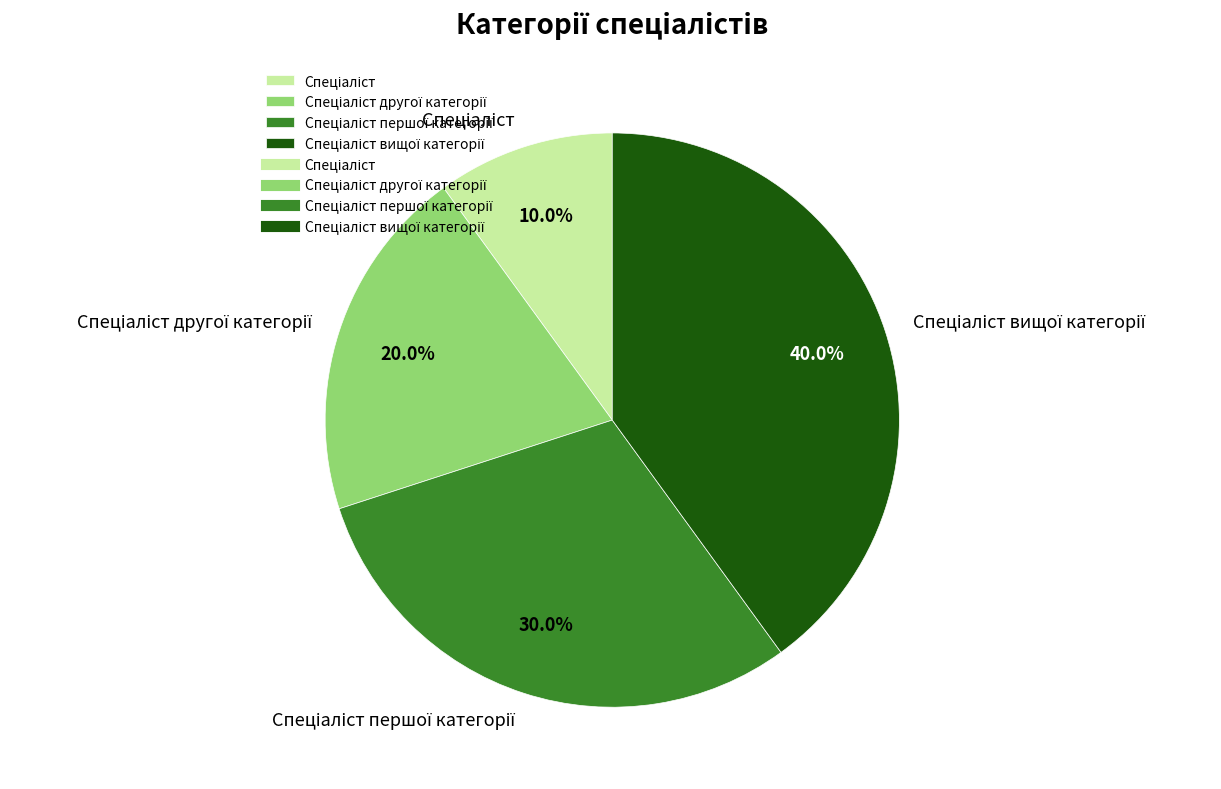

Does any single category account for the majority?

No